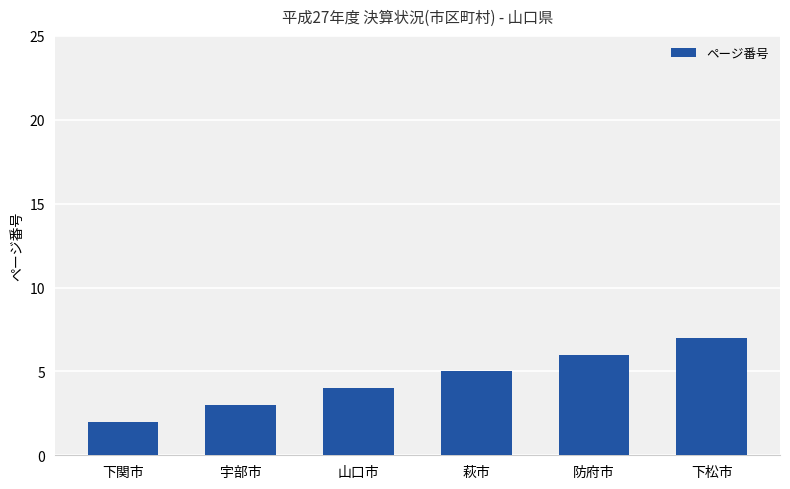

What is the sum of the values at 下松市 and 山口市?

11